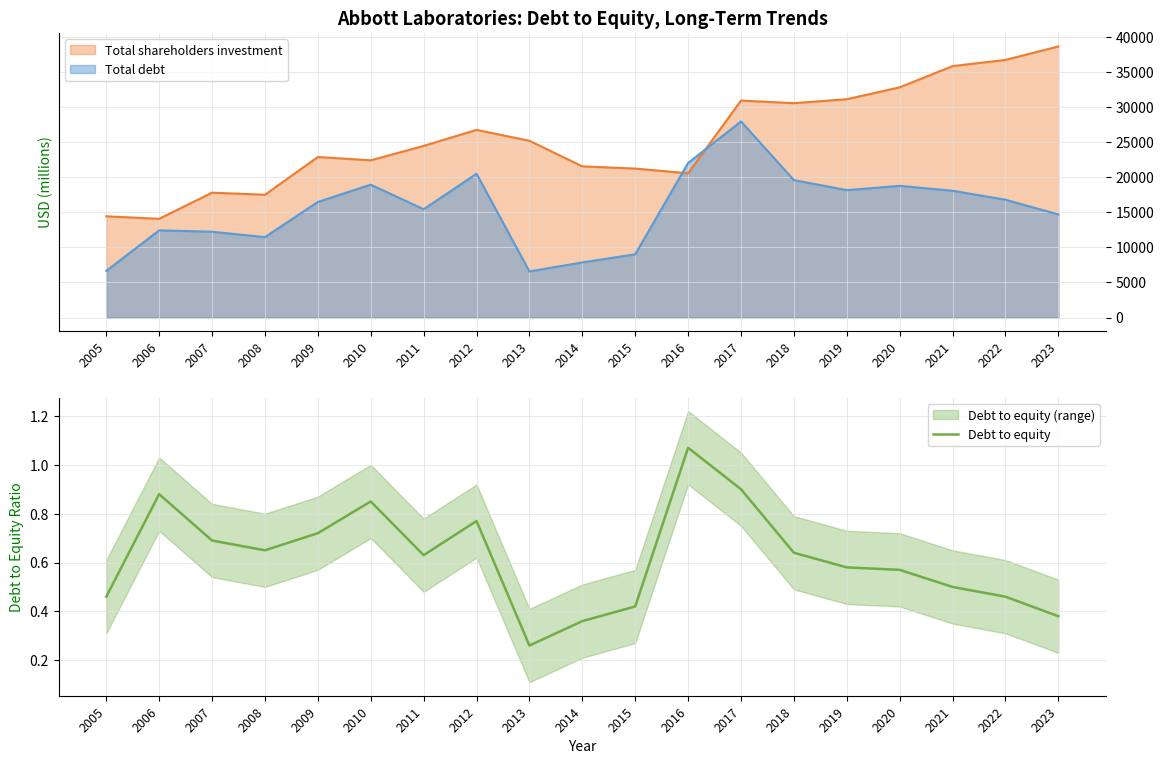

What is the change in value from 2014 to 2022?

+0.1